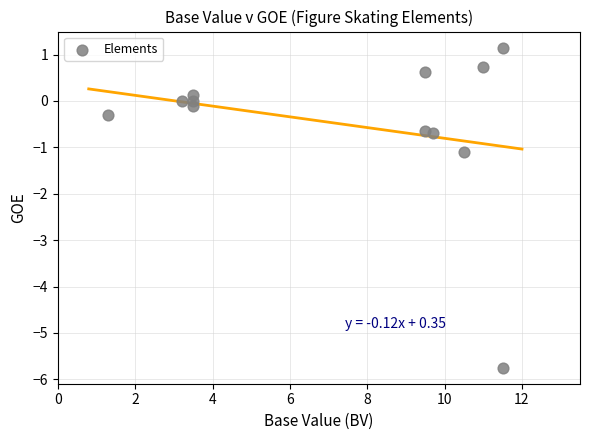

What Y value in the scatter plot is closest to -2?

-1.1